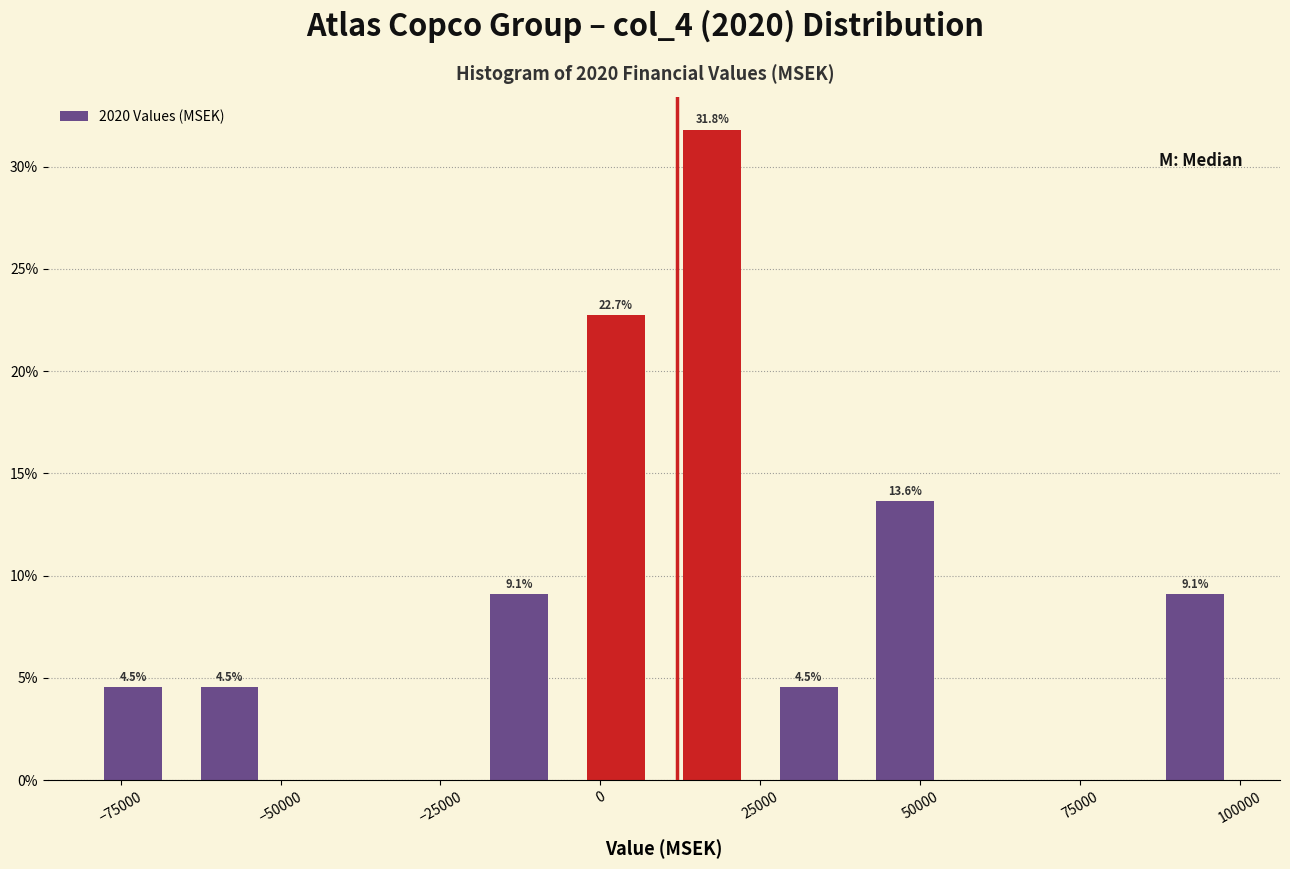

Read against the x-axis, roughly where is the centre of the tallest bar?

20000